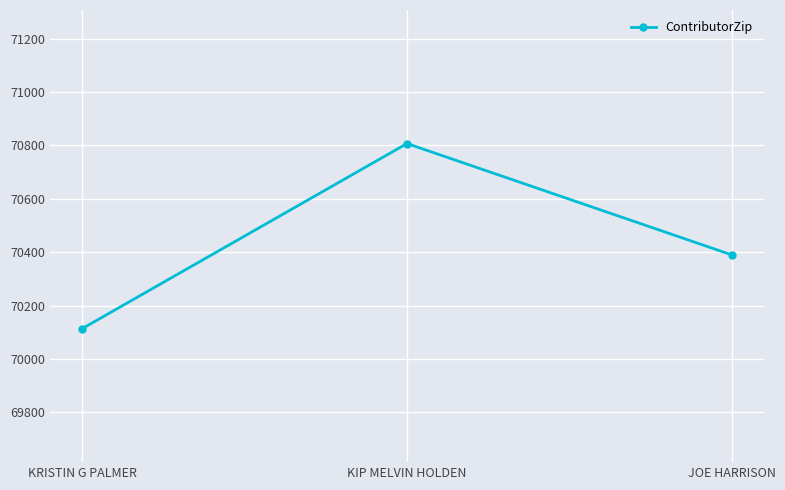

Which has a higher value, JOE HARRISON or KIP MELVIN HOLDEN?

KIP MELVIN HOLDEN